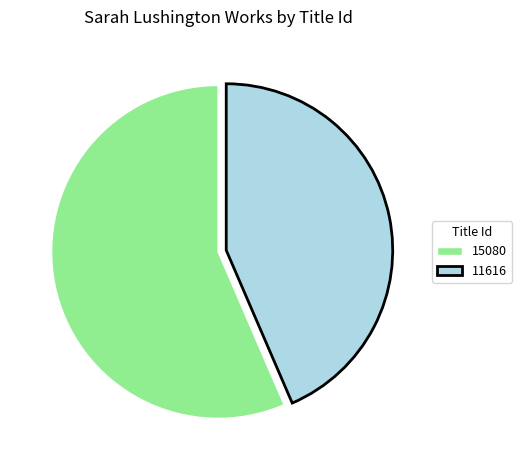

Is there any slice that represents more than half of the pie?

Yes